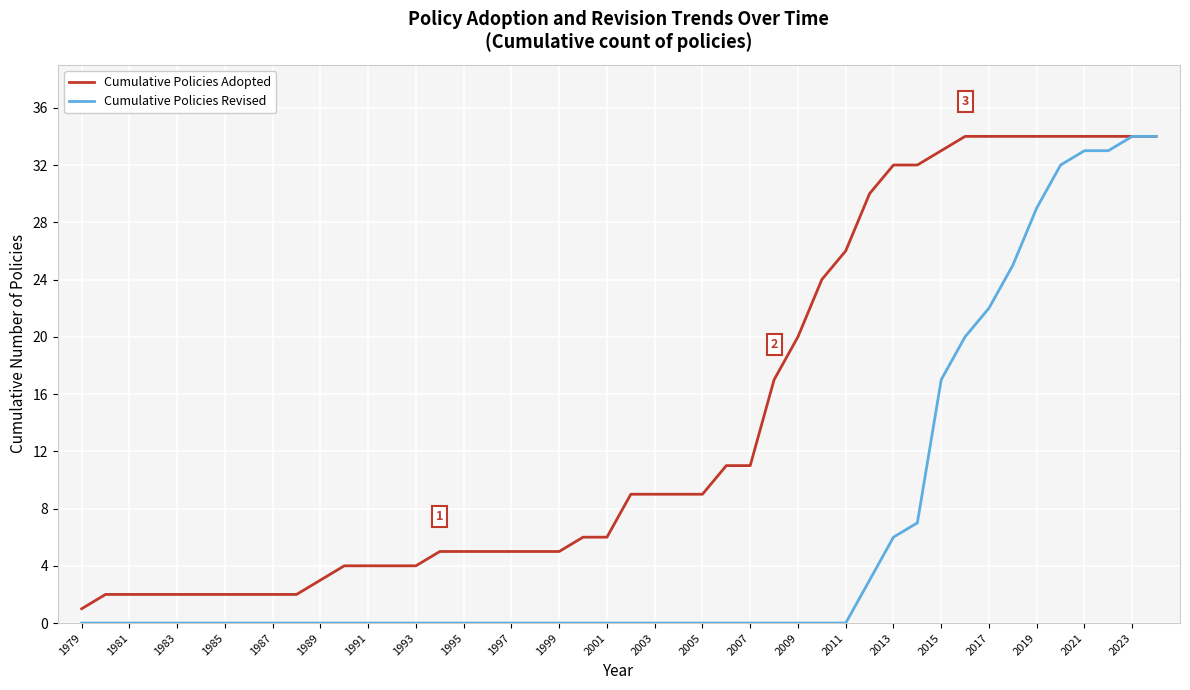

Which series has the largest total across all categories?

Cumulative Policies Adopted